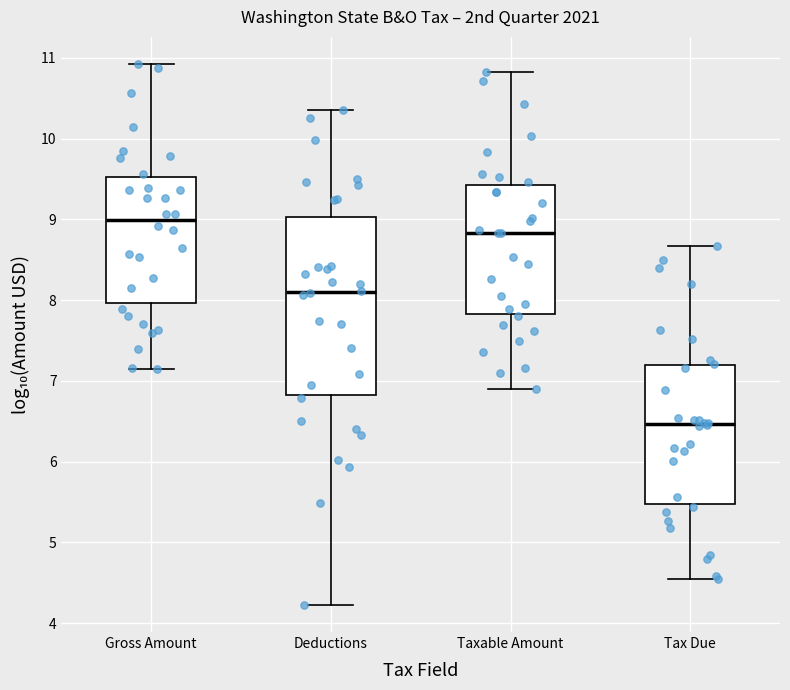

Reading left to right, read every box against the y-axis: the position of its median line, the range the box covers, and the ends of its whiskers. The values are not printed on the chart, so give them approximately, as read against the axis.

Gross Amount: median 9.0, box 8.0 to 9.5, whiskers 7.2 to 10.9
Deductions: median 8.1, box 6.8 to 9.0, whiskers 4.2 to 10.4
Taxable Amount: median 8.8, box 7.8 to 9.4, whiskers 6.9 to 10.8
Tax Due: median 6.5, box 5.5 to 7.2, whiskers 4.5 to 8.7